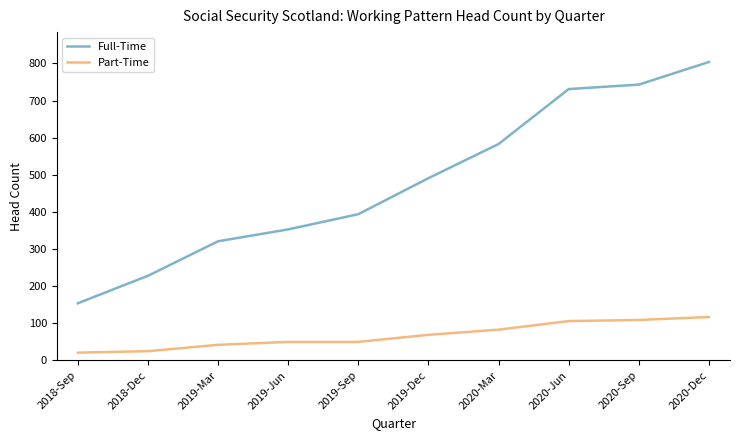

Where is Full-Time nearest to the value 479?

2019-Dec